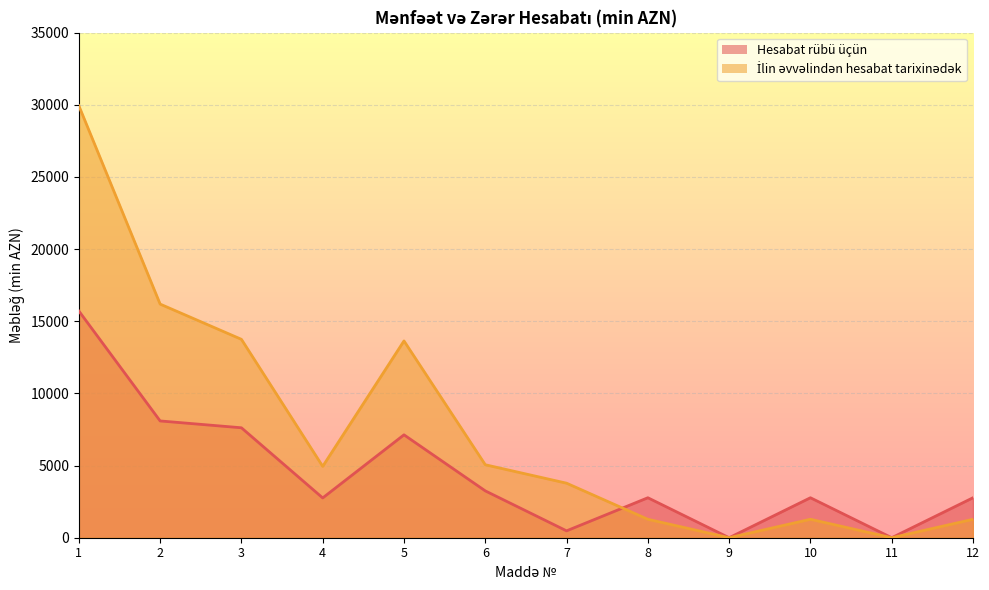

List the labels in order of İlin əvvəlindən hesabat tarixinədək value, smallest first.

9, 11, 8, 10, 12, 7, 4, 6, 5, 3, 2, 1